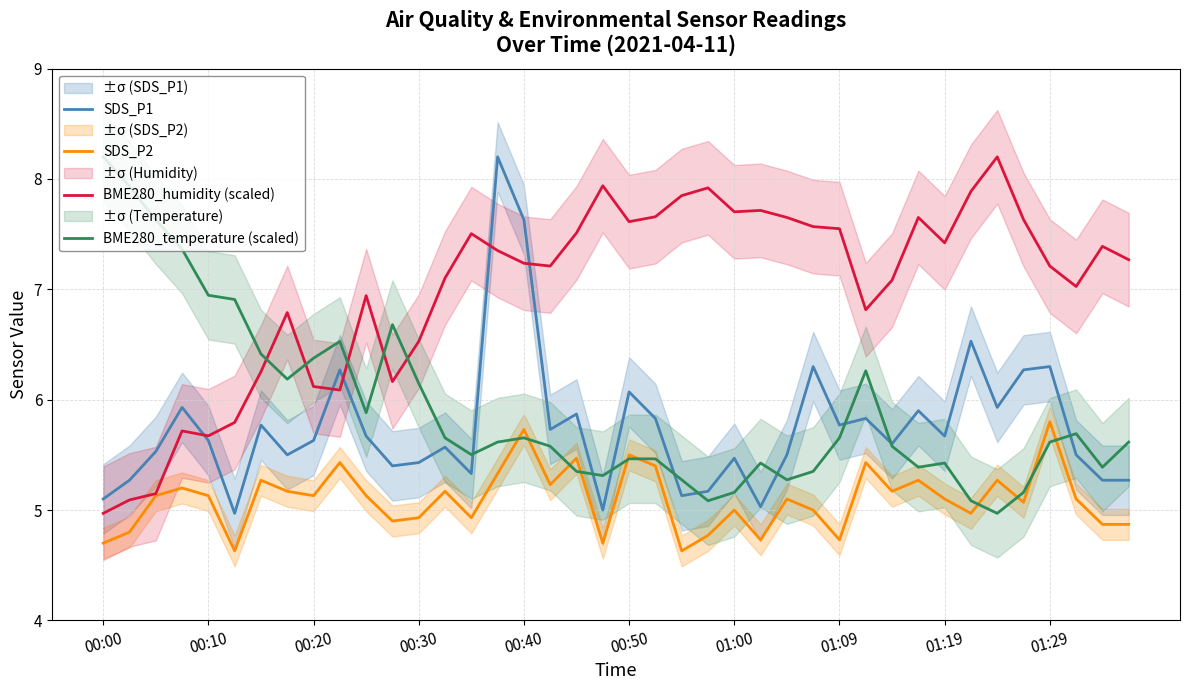

Is it true that BME280_temperature (scaled) equals 2.9 at 15?

False